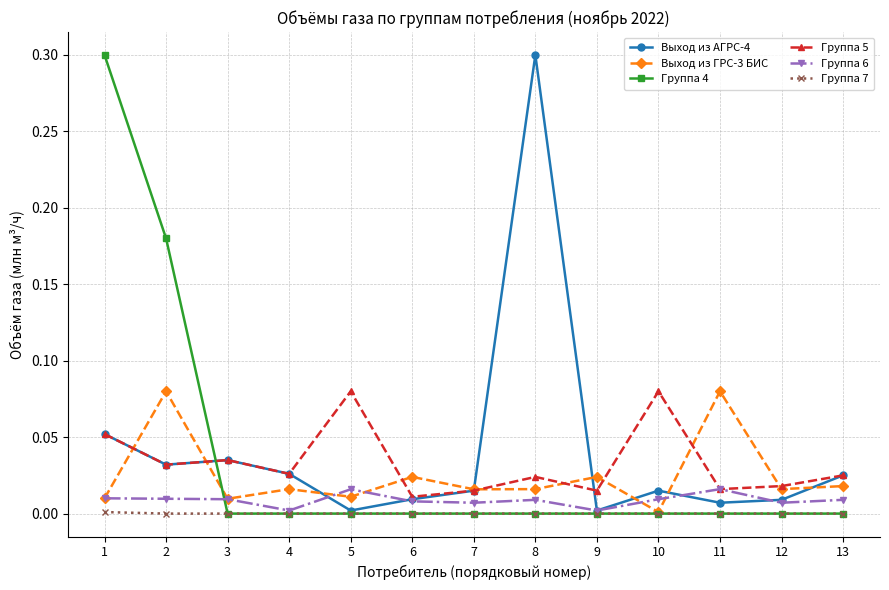

The value of Группа 4 at 4 is -0.2. True or false?

False